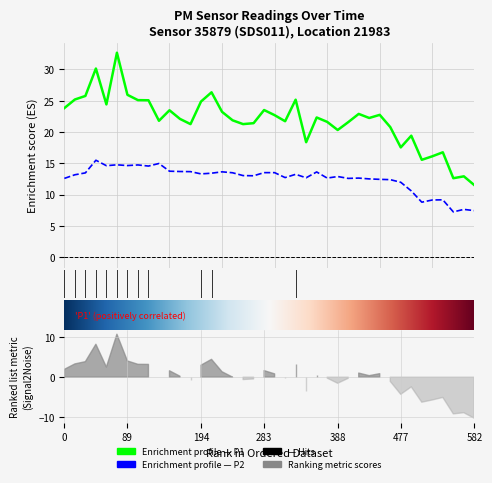

How many interior local peaks does the P1 series have?

12